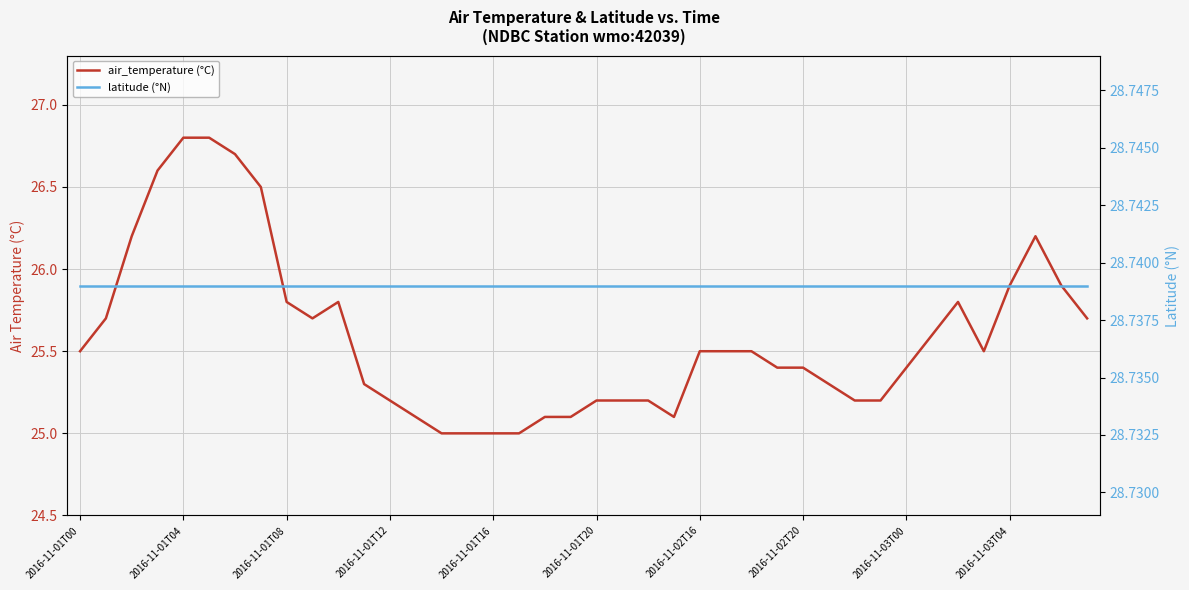

What is the difference between the maximum and minimum values in the air_temperature (°C) series?

1.8